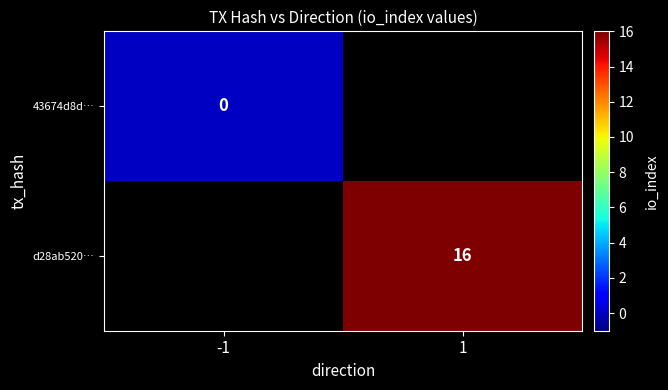

How many data points does each series have?

2